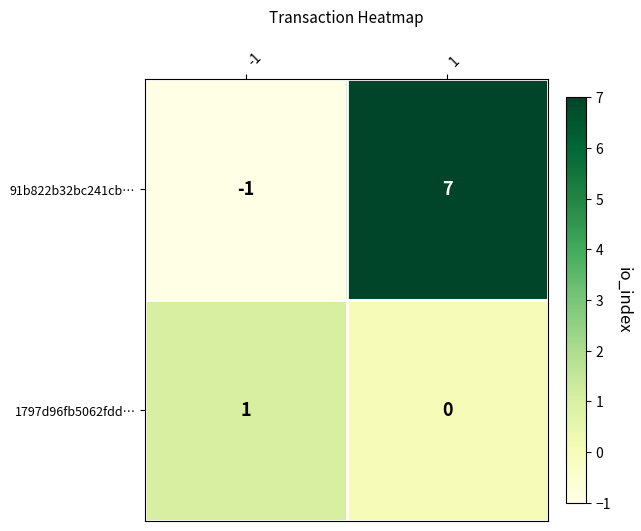

The 1797d96fb5062fdd… series shows 2 at -1. True or false?

False